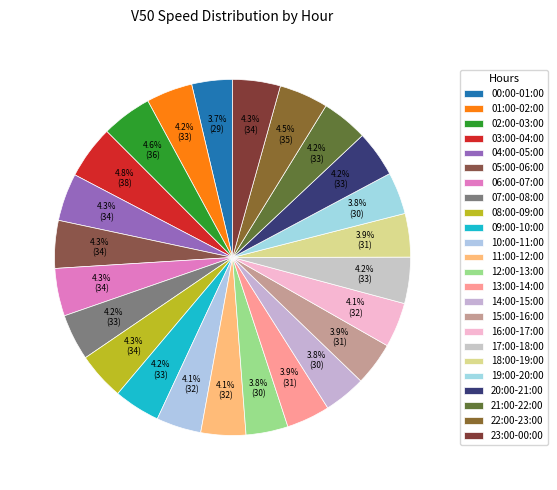

True or false: 04:00-05:00 accounts for 4% of the total.

True